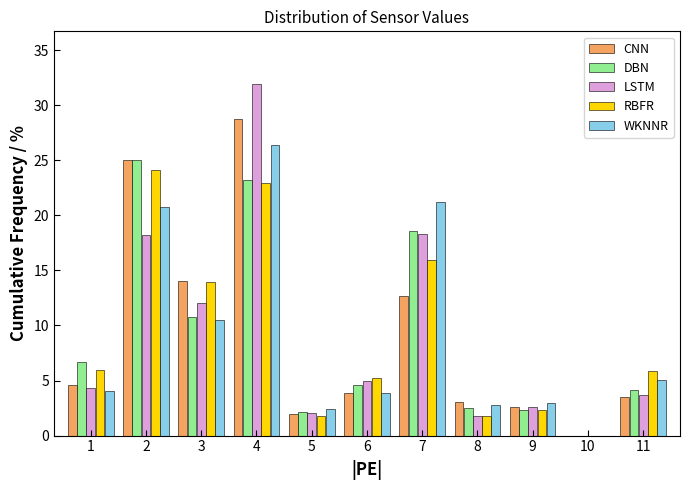

Is it true that RBFR equals 22.9 at 4?

True